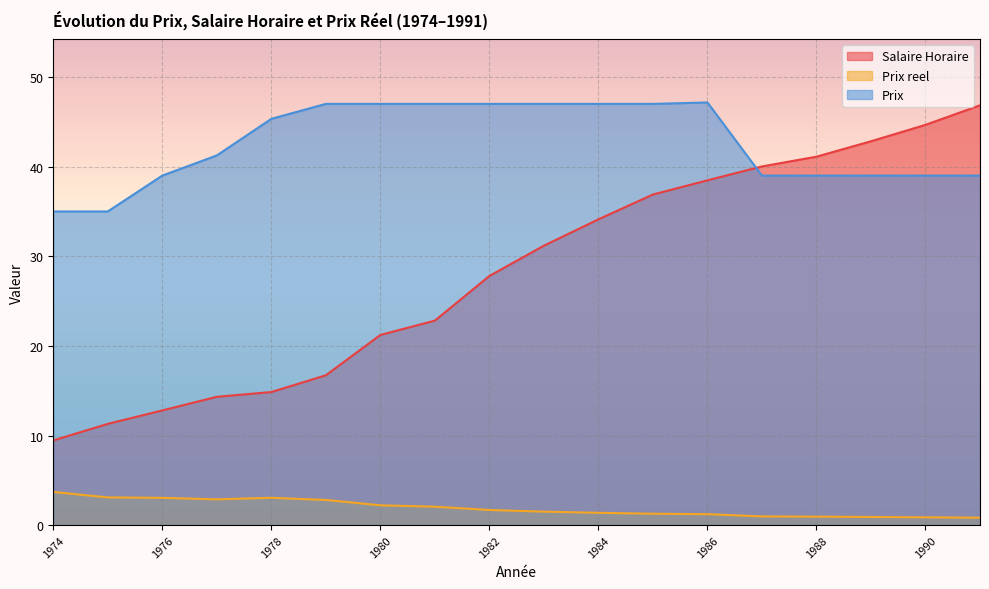

Reading left to right, transcribe all the data shown in this chart.

Salaire Horaire: 1974=9.4	1975=11.3	1976=12.8	1977=14.3	1978=14.8	1979=16.7	1980=21.2	1981=22.8	1982=27.8	1983=31.2	1984=34.1	1985=36.9	1986=38.5	1987=40.0	1988=41.1	1989=42.8	1990=44.7	1991=46.8
Prix reel: 1974=3.7	1975=3.1	1976=3.0	1977=2.9	1978=3.1	1979=2.8	1980=2.2	1981=2.1	1982=1.7	1983=1.5	1984=1.4	1985=1.3	1986=1.2	1987=1.0	1988=0.9	1989=0.9	1990=0.9	1991=0.8
Prix: 1974=35.0	1975=35.0	1976=39.0	1977=41.2	1978=45.3	1979=47.0	1980=47.0	1981=47.0	1982=47.0	1983=47.0	1984=47.0	1985=47.0	1986=47.2	1987=39.0	1988=39.0	1989=39.0	1990=39.0	1991=39.0